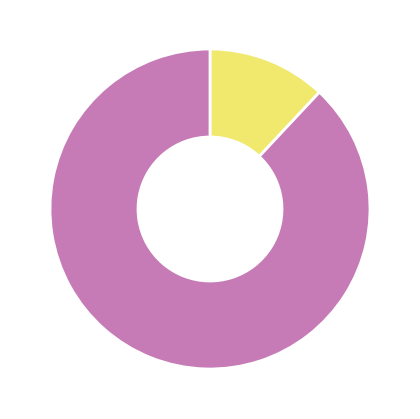

Count the number of slices in the pie.

2